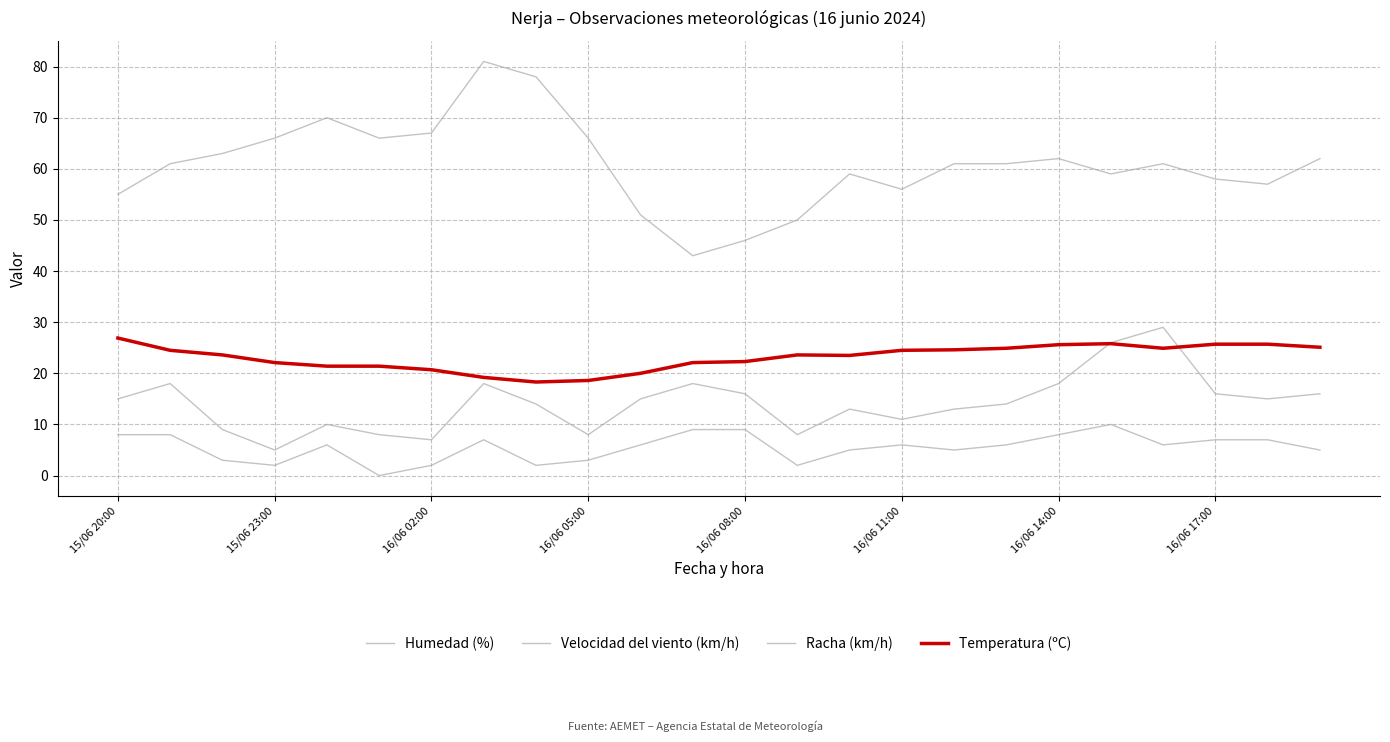

Does the chart have visible grid lines?

Yes